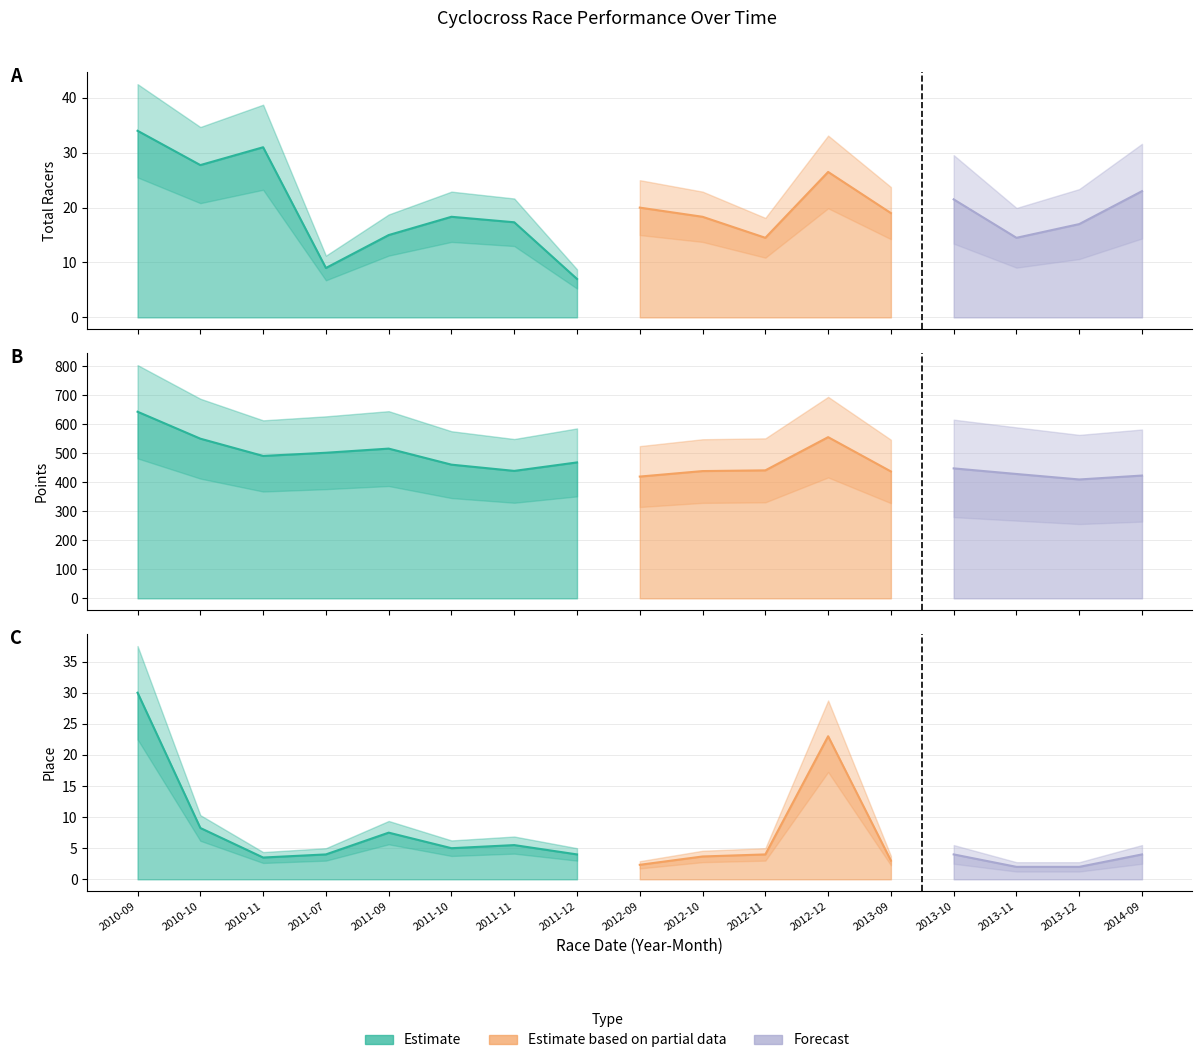

True or false: Place and Points cross at least once.

False